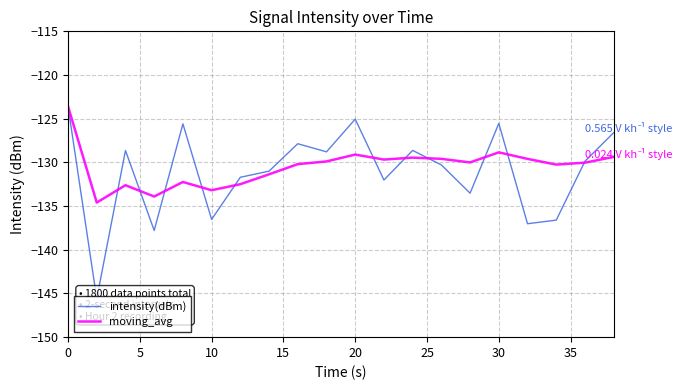

How many intersections are there between moving_avg and intensity(dBm)?

11